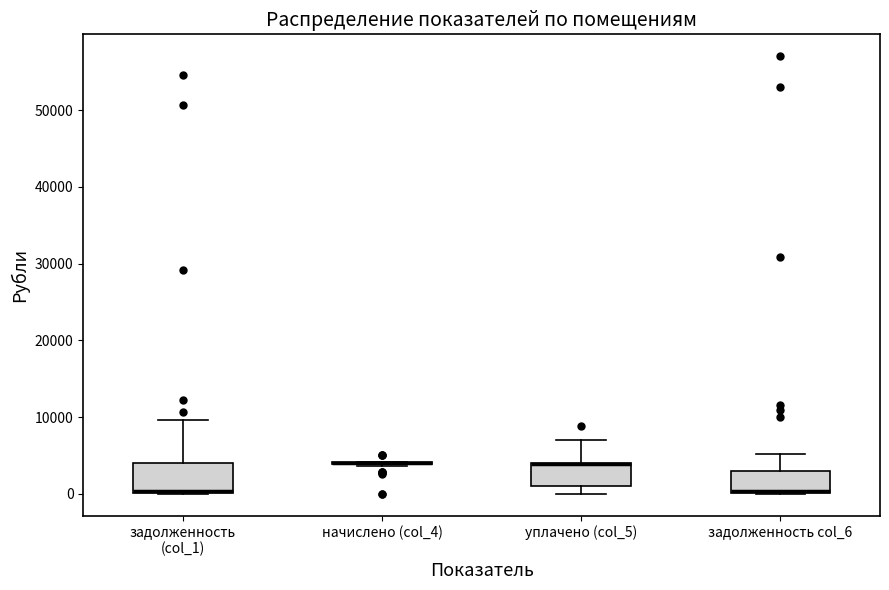

Where is the upper edge of the box for уплачено (col_5) on the y-axis? The values are not printed on the chart, so give them approximately, as read against the axis.

4000